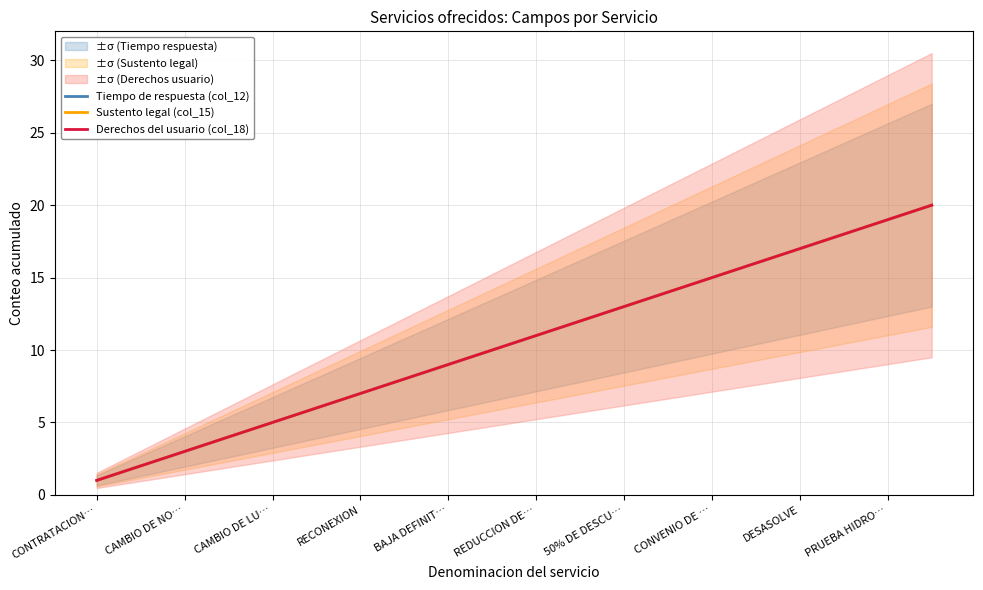

What value does the Sustento legal (col_15) series have at RECONEXION, to the nearest 5?

5